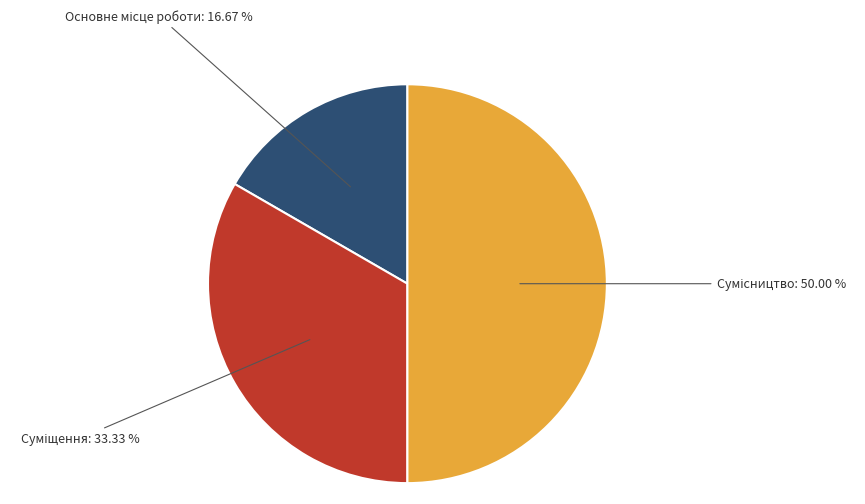

What is the change in value from Основне місце роботи to Сумісництво?

+2